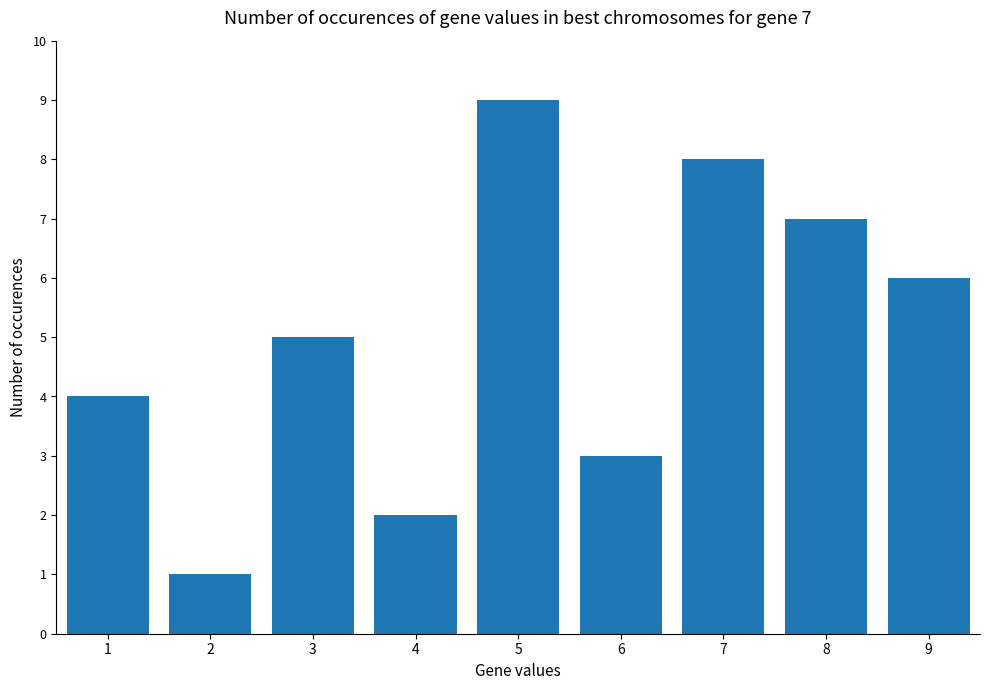

What is the difference between the second highest and minimum values?

7